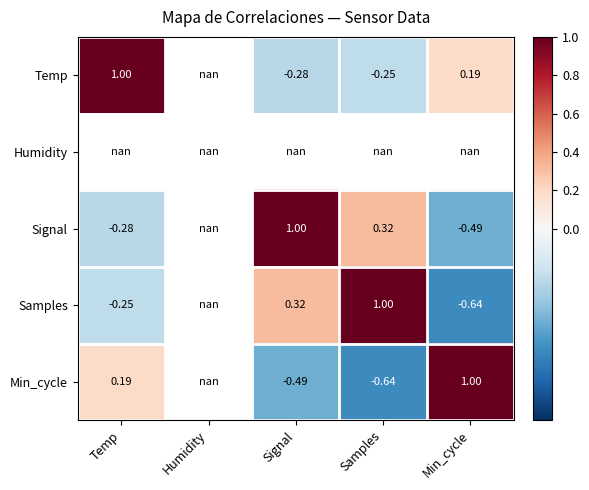

What is the difference between the maximum and minimum values in the Min_cycle series?

1.6